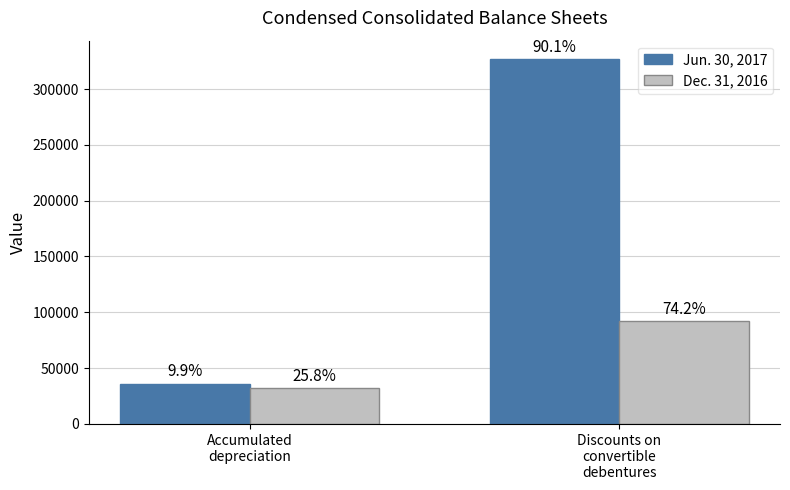

What are all the series names shown in the legend?

Jun. 30, 2017, Dec. 31, 2016